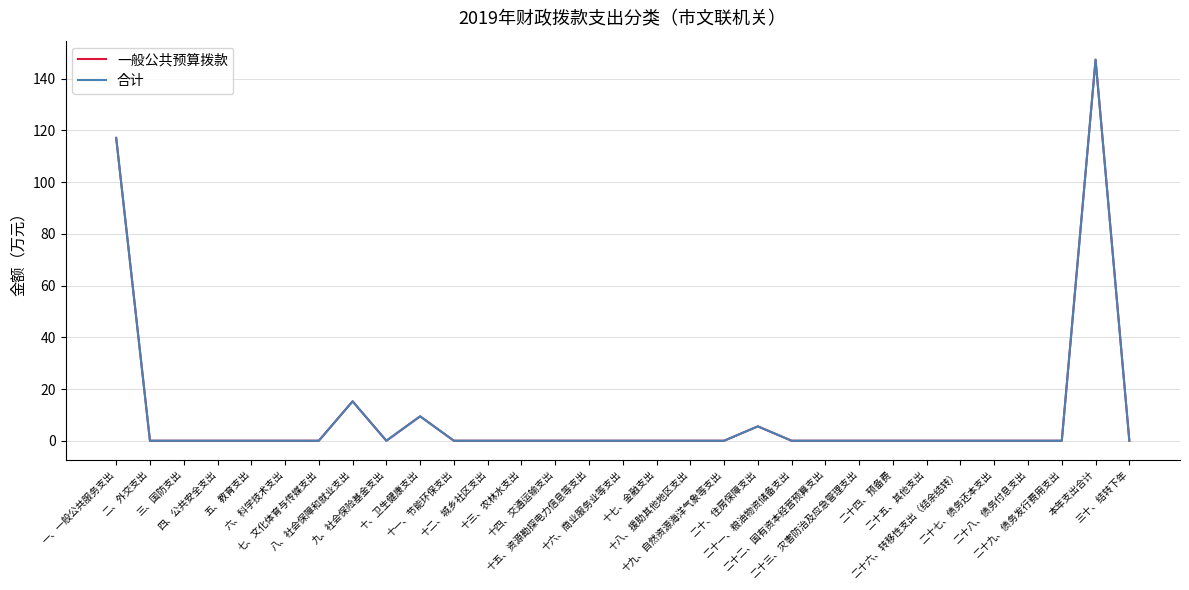

What position from the right is 二十七、债务还本支出?

5